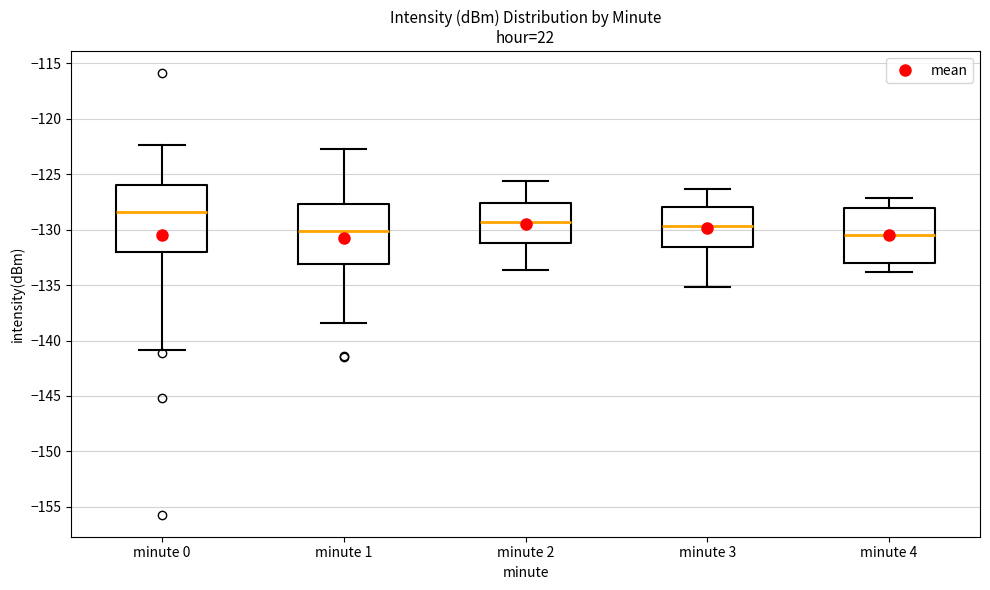

Where is the lower edge of the box for minute 2 on the y-axis? The values are not printed on the chart, so give them approximately, as read against the axis.

-131.0